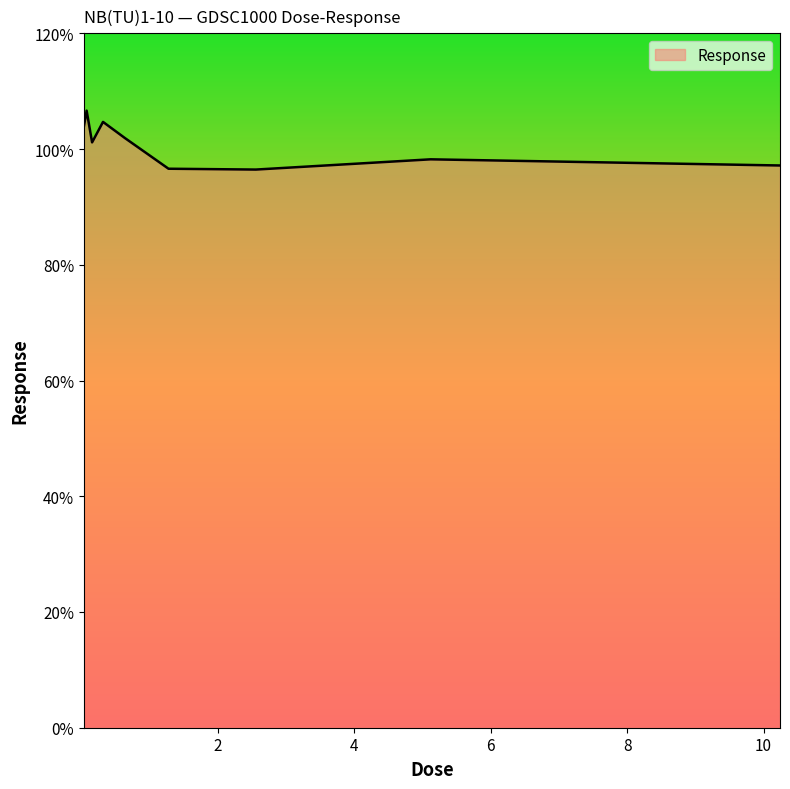

What is the greatest value displayed?

106.6